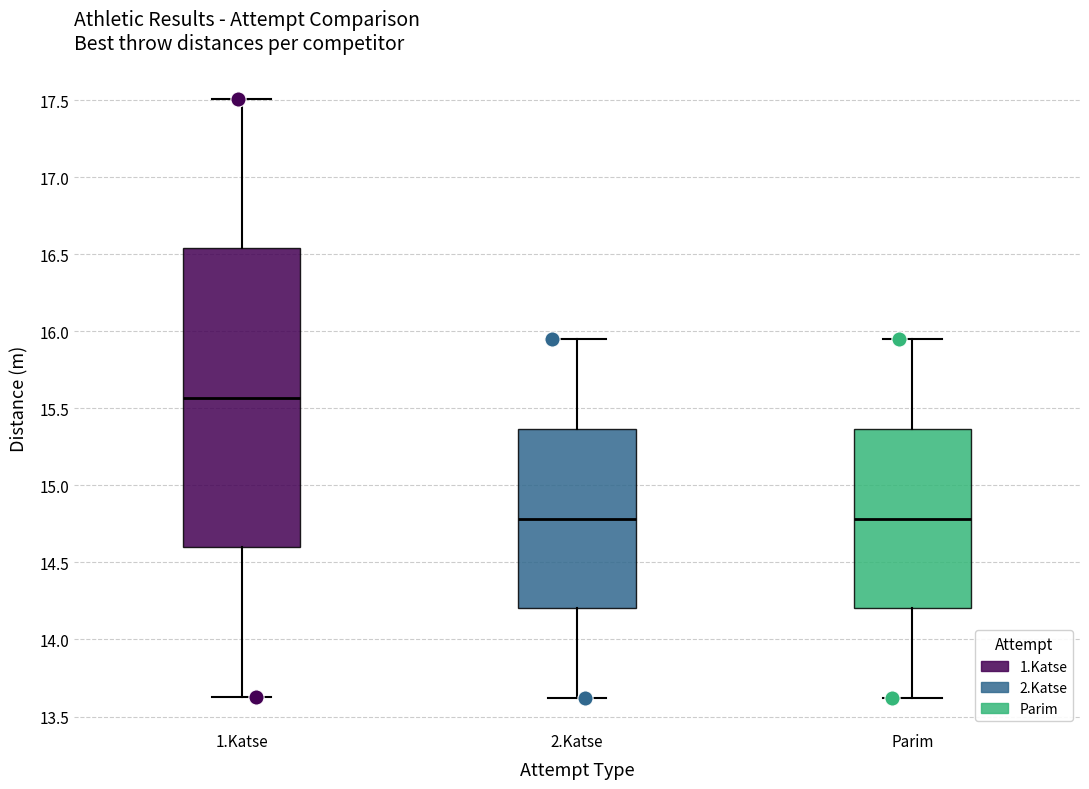

Which box is the tallest, from its lower edge to its upper edge?

1.Katse